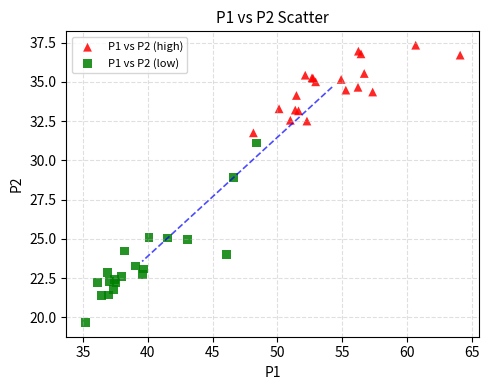

Which series contains the lowest Y value?

P1 vs P2 (low)